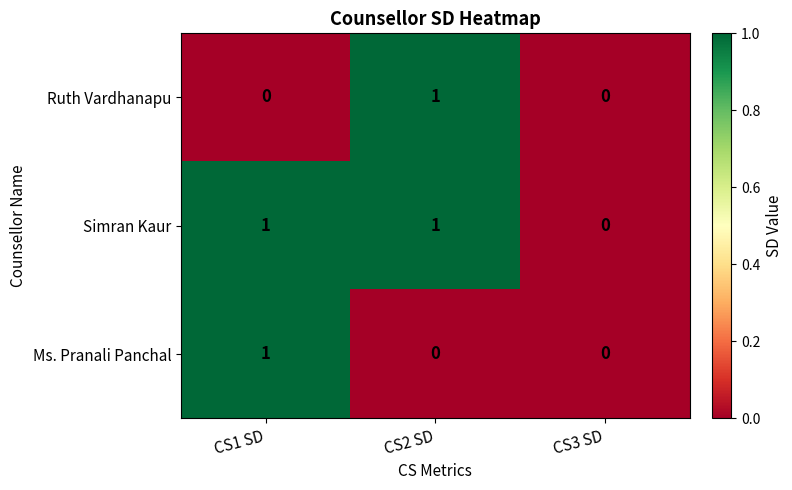

How many positive values does the Ruth Vardhanapu series have?

1